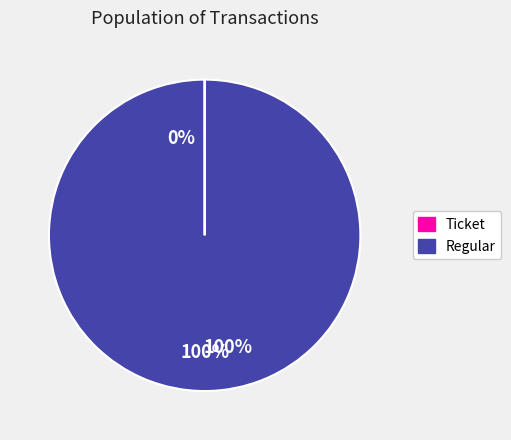

Which category accounts for the majority?

Regular (io_index=67)